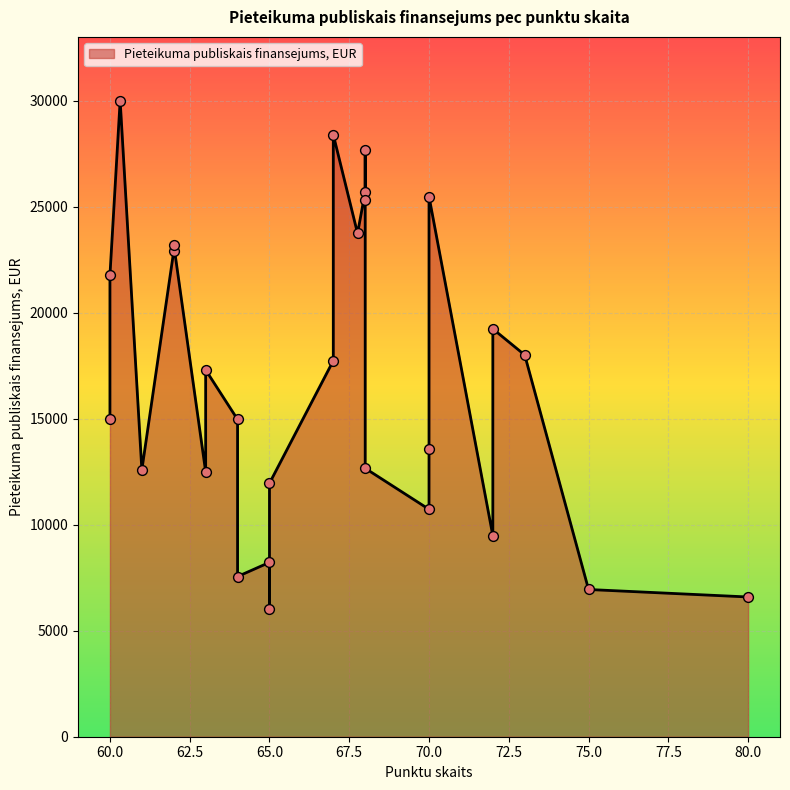

What is the ratio of the value at 70 to the value at 72?

1.4